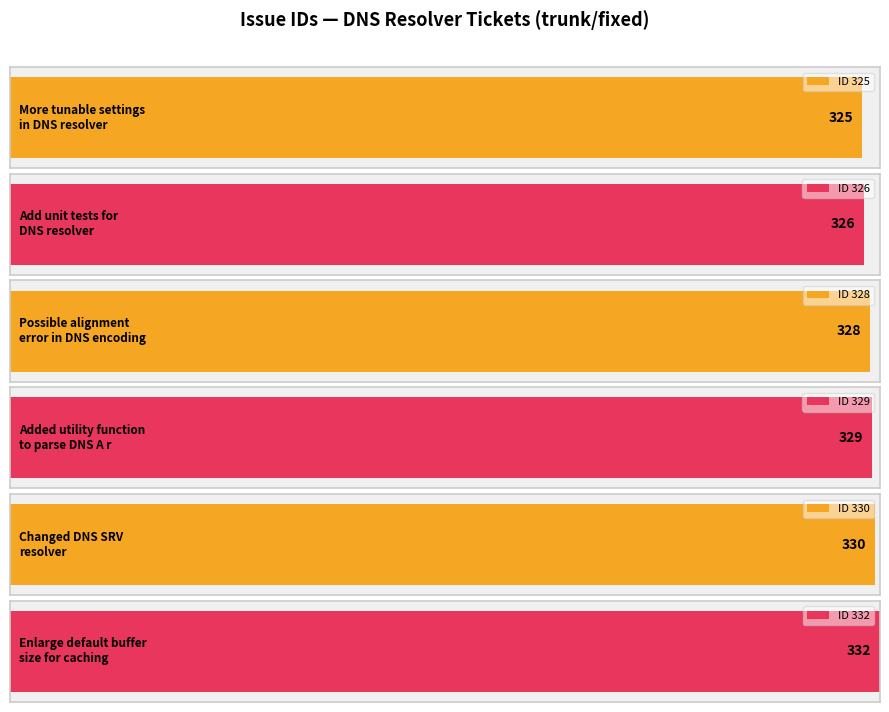

What is the sum of all values?

1970